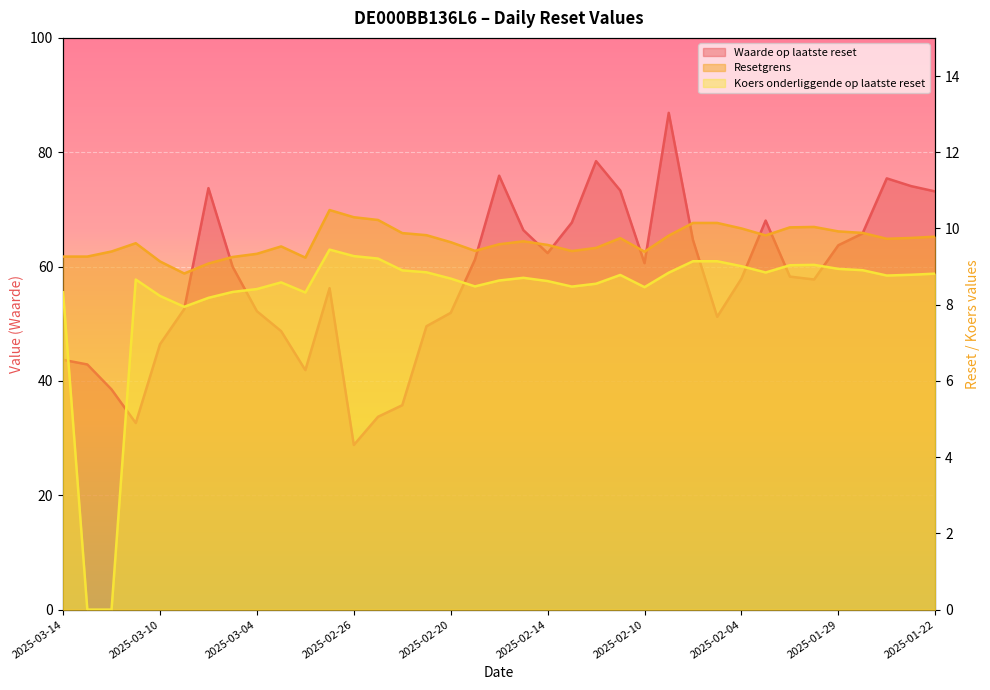

At 2025-02-19, list the series in order from largest to smallest.

Waarde op laatste reset, Resetgrens, Koers onderliggende op laatste reset